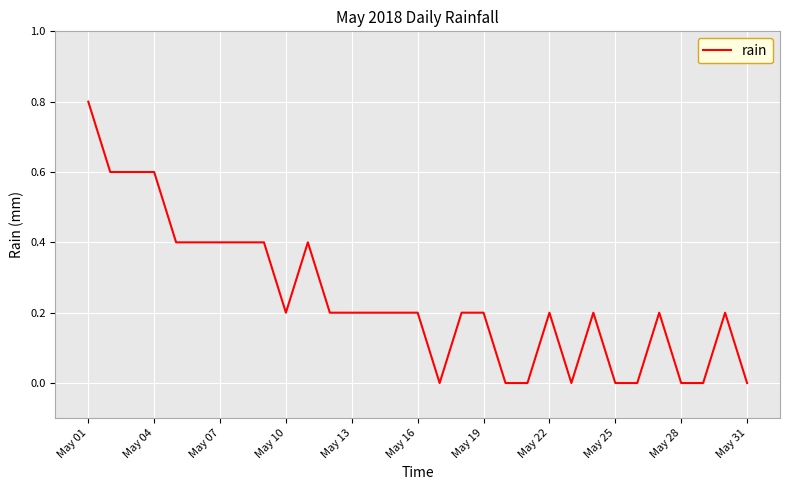

What is the greatest value displayed?

0.8